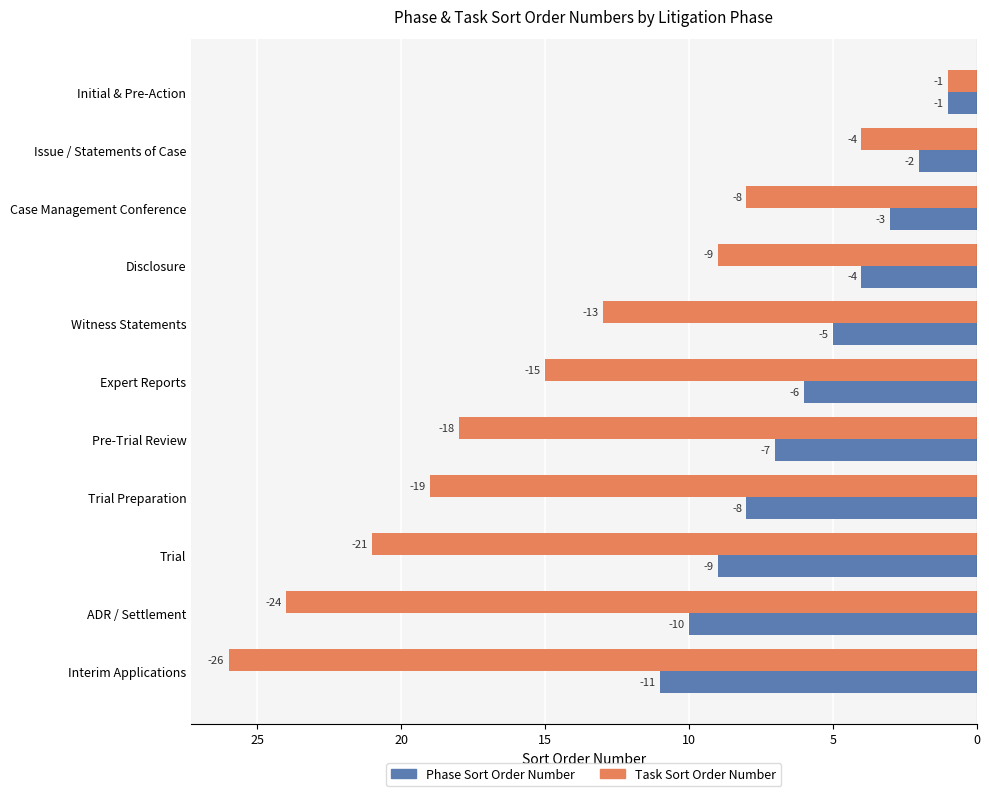

Rank the series by their average value, from lowest to highest.

Task Sort Order Number, Phase Sort Order Number